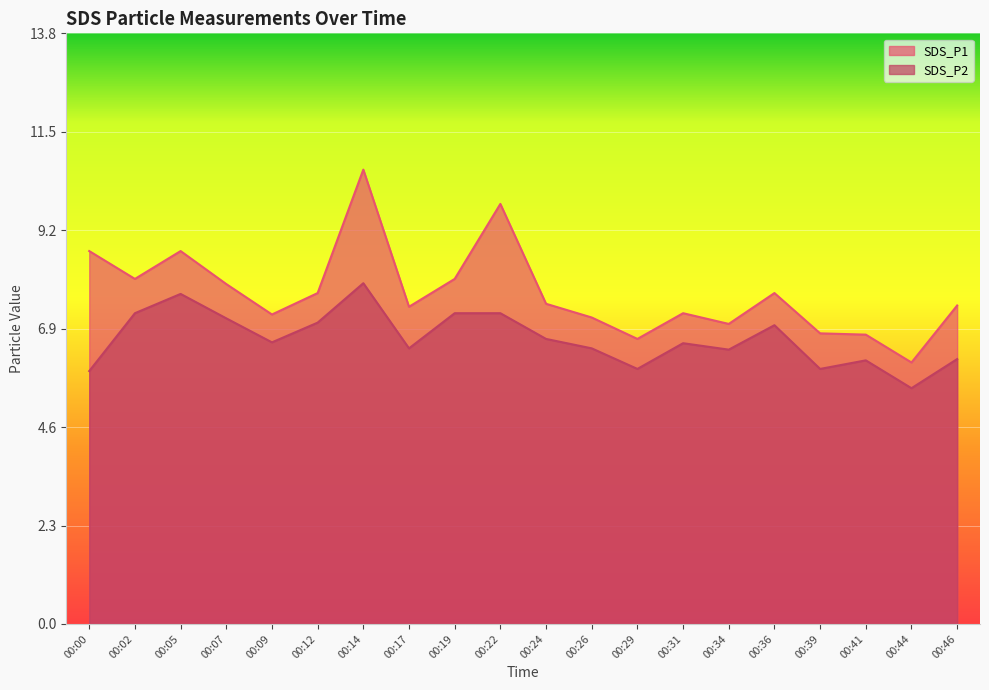

True or false: SDS_P2 has a value of 7.0 at 00:12.

True